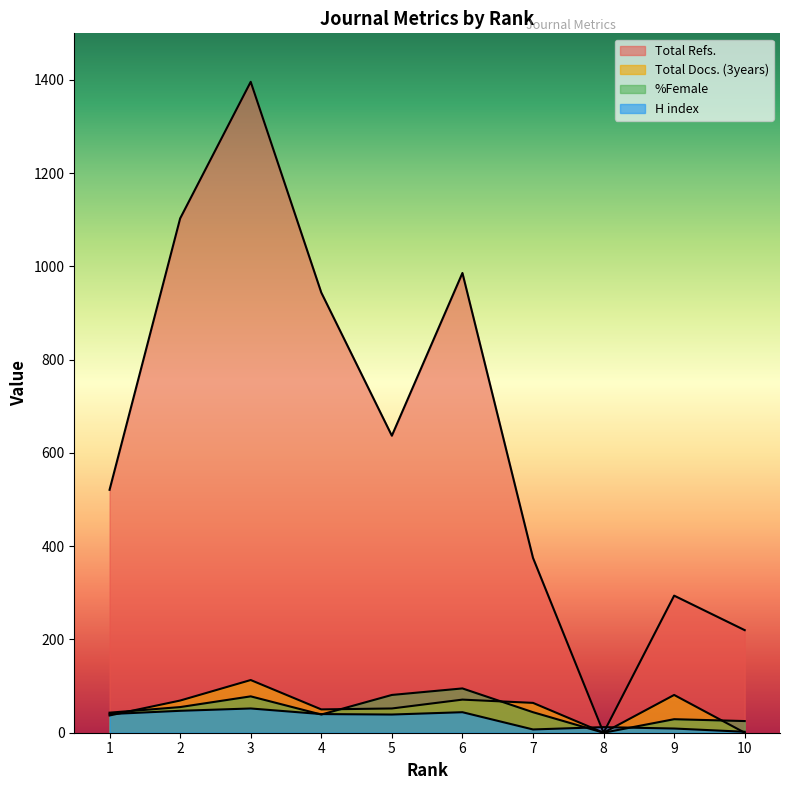

How many values in Total Refs. are above zero?

9